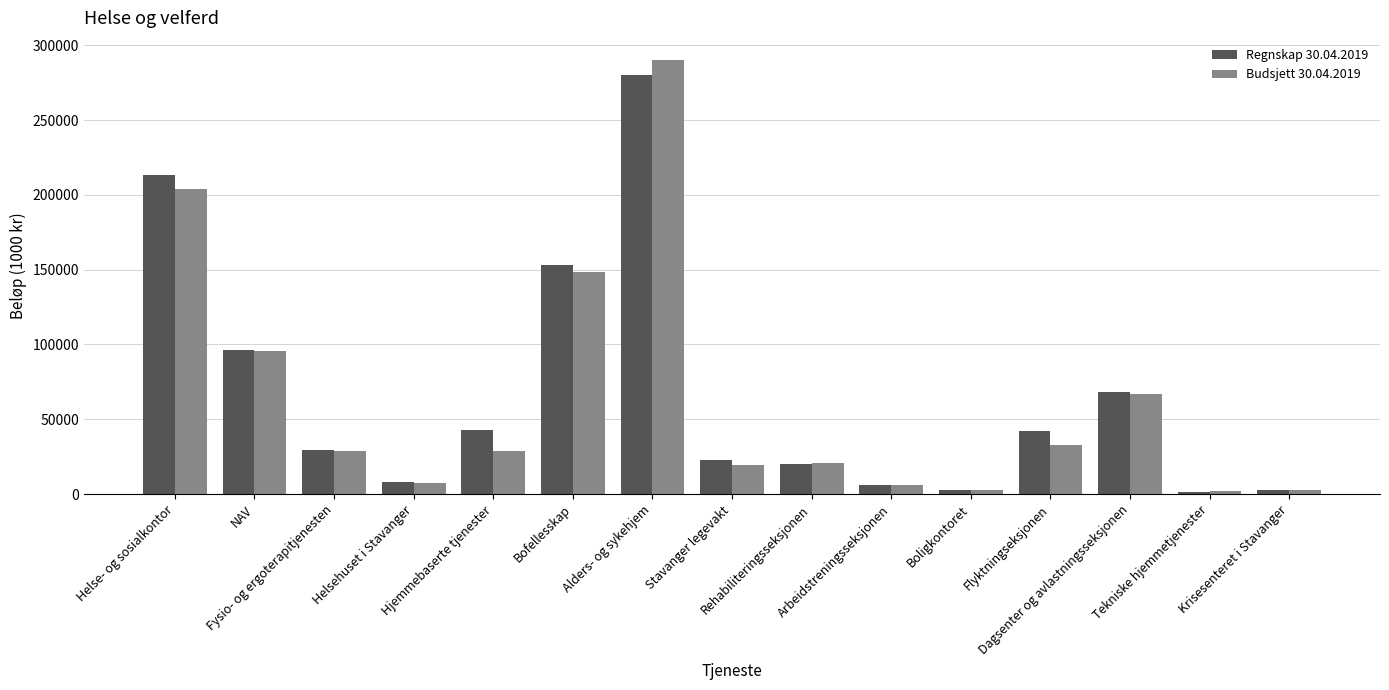

At how many categories does at least one series exceed 273787?

1